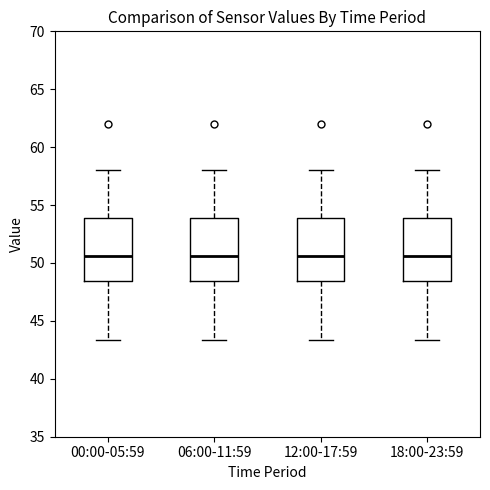

Reading left to right, transcribe this box plot: for each box, give where its median line is, the range the box spans, and where its two whiskers end, as read against the y-axis. The values are not printed on the chart, so give them approximately, as read against the axis.

00:00-05:59: median 50.5, box 48.5 to 54.0, whiskers 43.5 to 58.0
06:00-11:59: median 50.5, box 48.5 to 54.0, whiskers 43.5 to 58.0
12:00-17:59: median 50.5, box 48.5 to 54.0, whiskers 43.5 to 58.0
18:00-23:59: median 50.5, box 48.5 to 54.0, whiskers 43.5 to 58.0